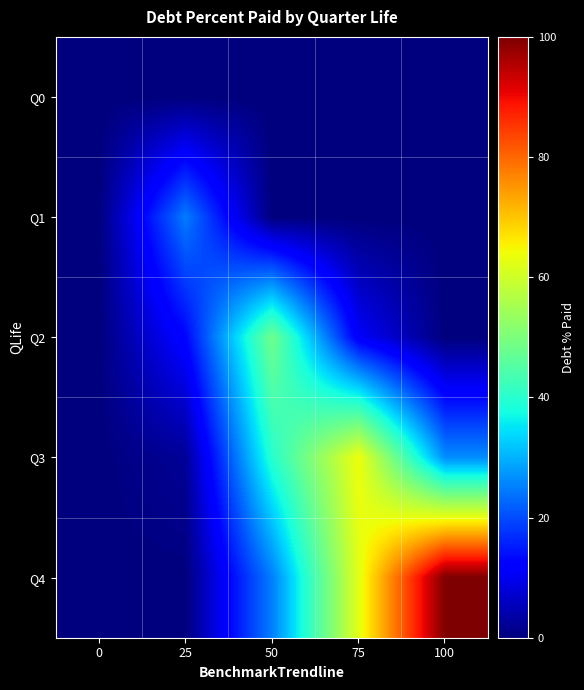

Reading left to right, what are all the values shown in this chart?

Q0: 0=0.0	25=0.0	50=0.0	75=0.0	100=0.0
Q1: 0=0.0	25=24.8	50=0.0	75=0.0	100=0.0
Q2: 0=0.0	25=12.8	50=48.5	75=11.0	100=0.0
Q3: 0=0.0	25=2.2	50=39.7	75=63.8	100=26.3
Q4: 0=0.0	25=0.0	50=25.0	75=62.5	100=100.0